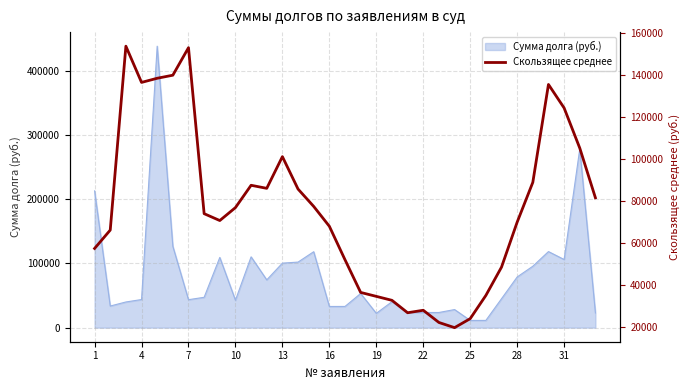

How many points are higher than both their immediate neighbors (excluding endpoints)?

6